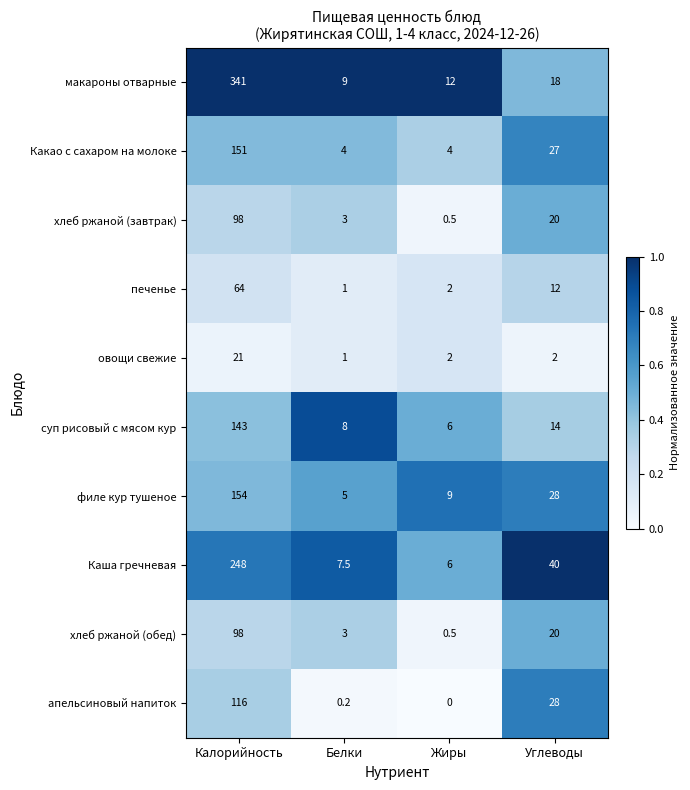

Is the value of апельсиновый напиток at Калорийность greater than the value of хлеб ржаной (завтрак) at Жиры?

Yes